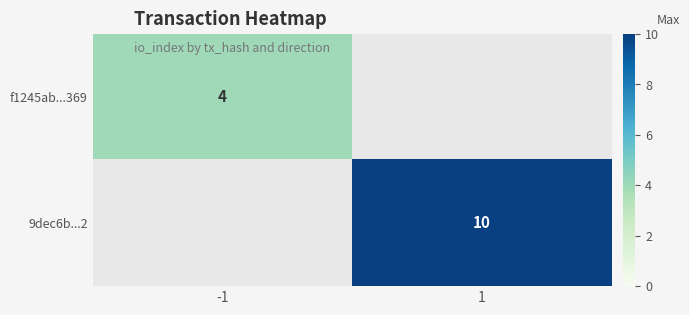

The value of 9dec6b...2 at 1 is 18. True or false?

False